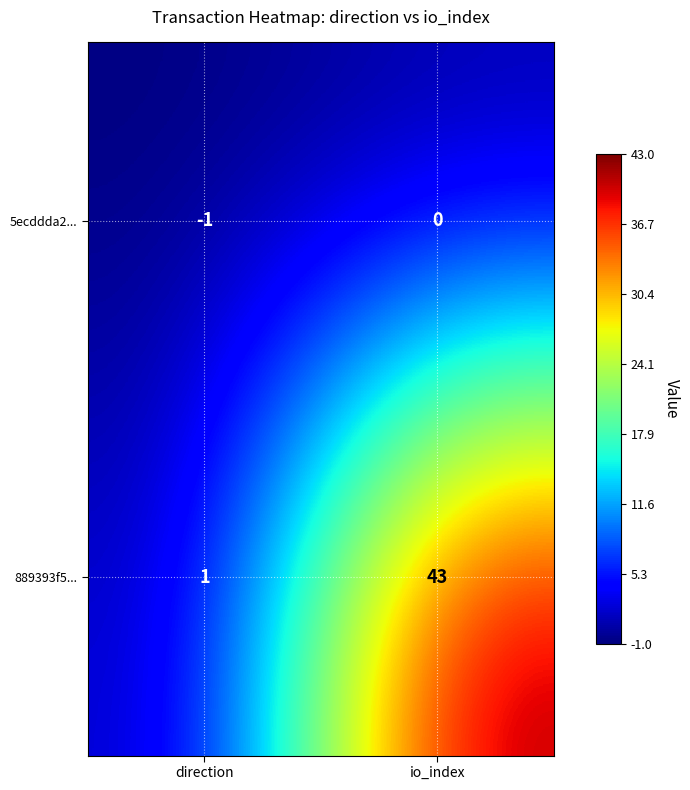

What is the smallest value displayed?

-1